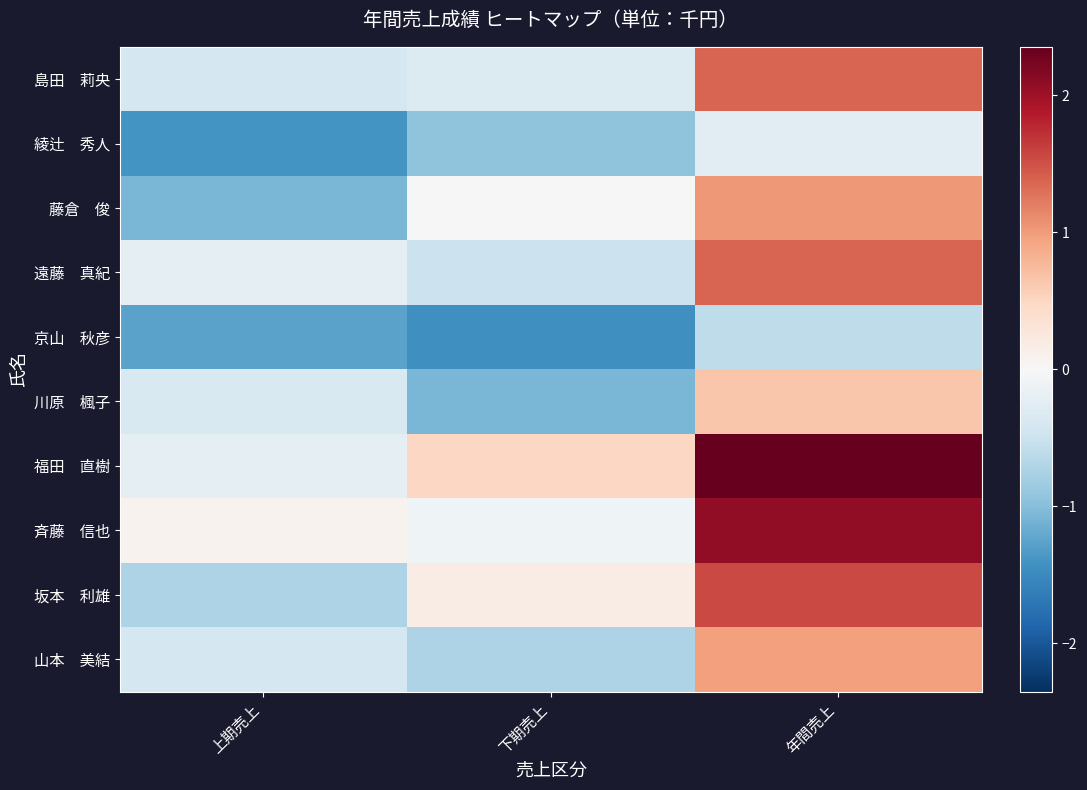

Which series has the widest spread of values?

福田 直樹